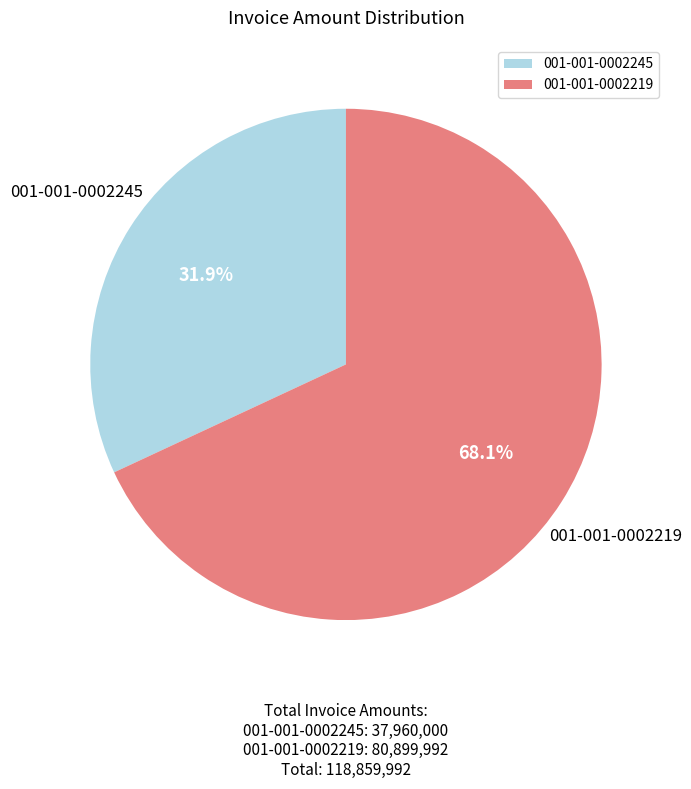

To the nearest percent, what is the combined percentage of 001-001-0002219 and 001-001-0002245?

100%